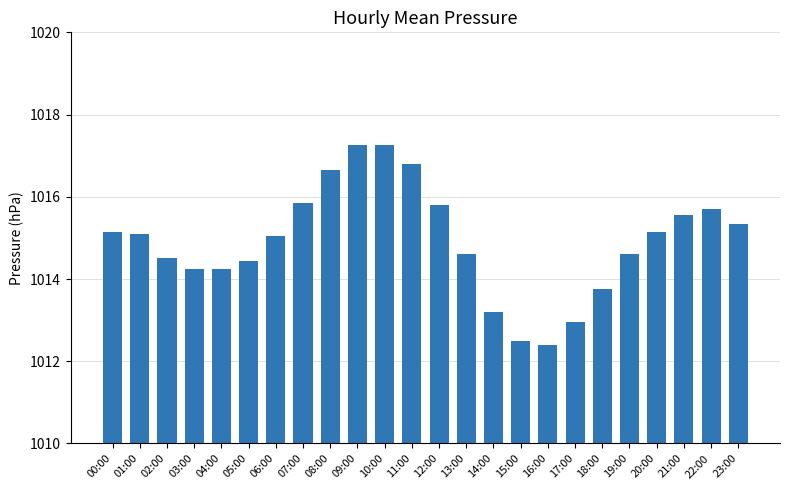

Between 04:00 and 10:00, which is larger?

10:00